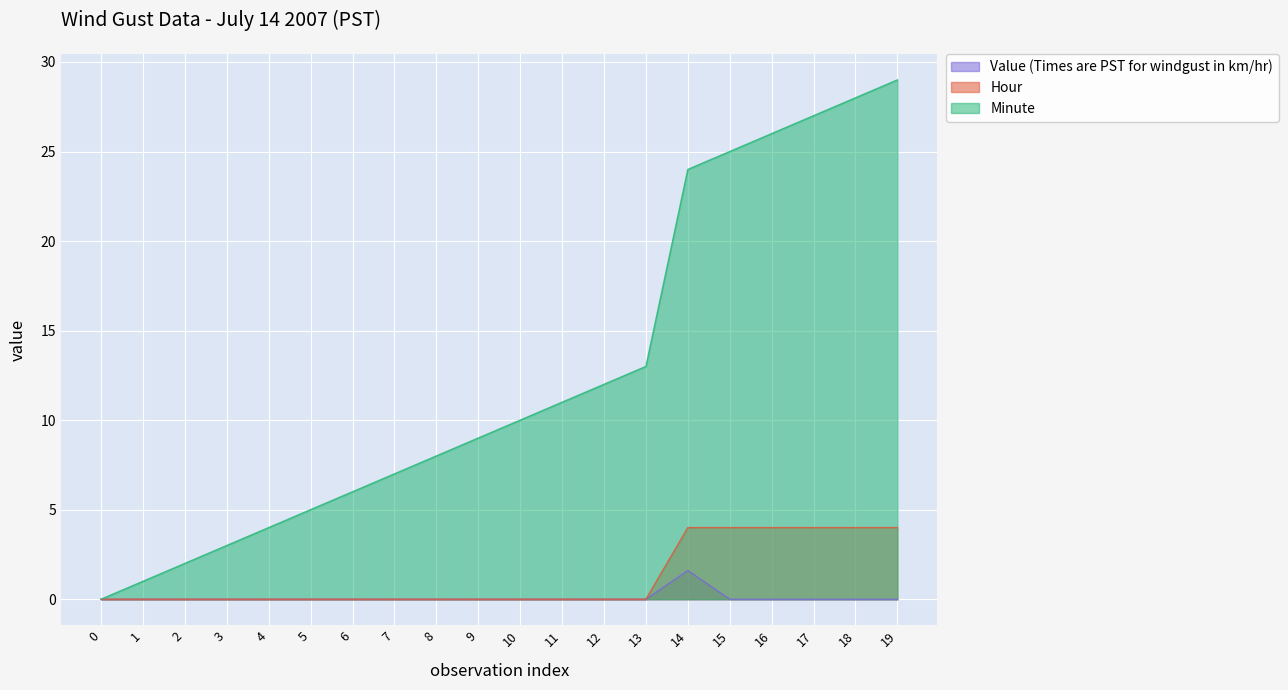

Reading left to right, extract all data points from this chart.

Value (Times are PST for windgust in km/hr): 0.0	0.0	0.0	0.0	0.0	0.0	0.0	0.0	0.0	0.0	0.0	0.0	0.0	0.0	1.6	0.0	0.0	0.0	0.0	0.0
Hour: 0.0	0.0	0.0	0.0	0.0	0.0	0.0	0.0	0.0	0.0	0.0	0.0	0.0	0.0	4.0	4.0	4.0	4.0	4.0	4.0
Minute: 0.0	1.0	2.0	3.0	4.0	5.0	6.0	7.0	8.0	9.0	10.0	11.0	12.0	13.0	24.0	25.0	26.0	27.0	28.0	29.0